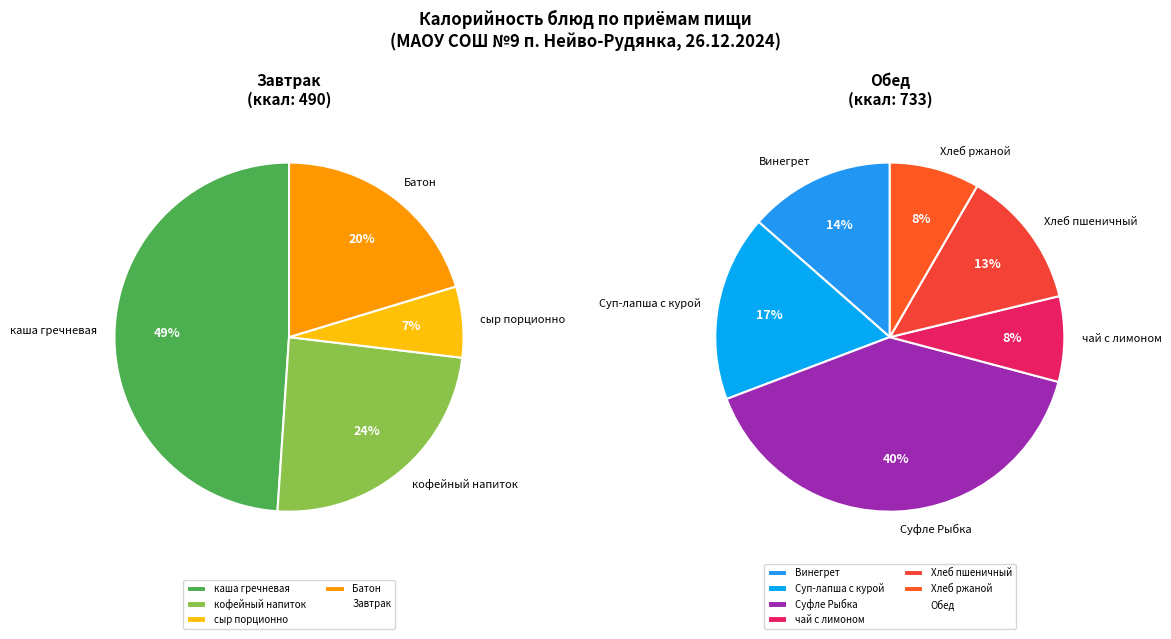

To the nearest percent, what is the combined percentage of Обед and Завтрак?

100%